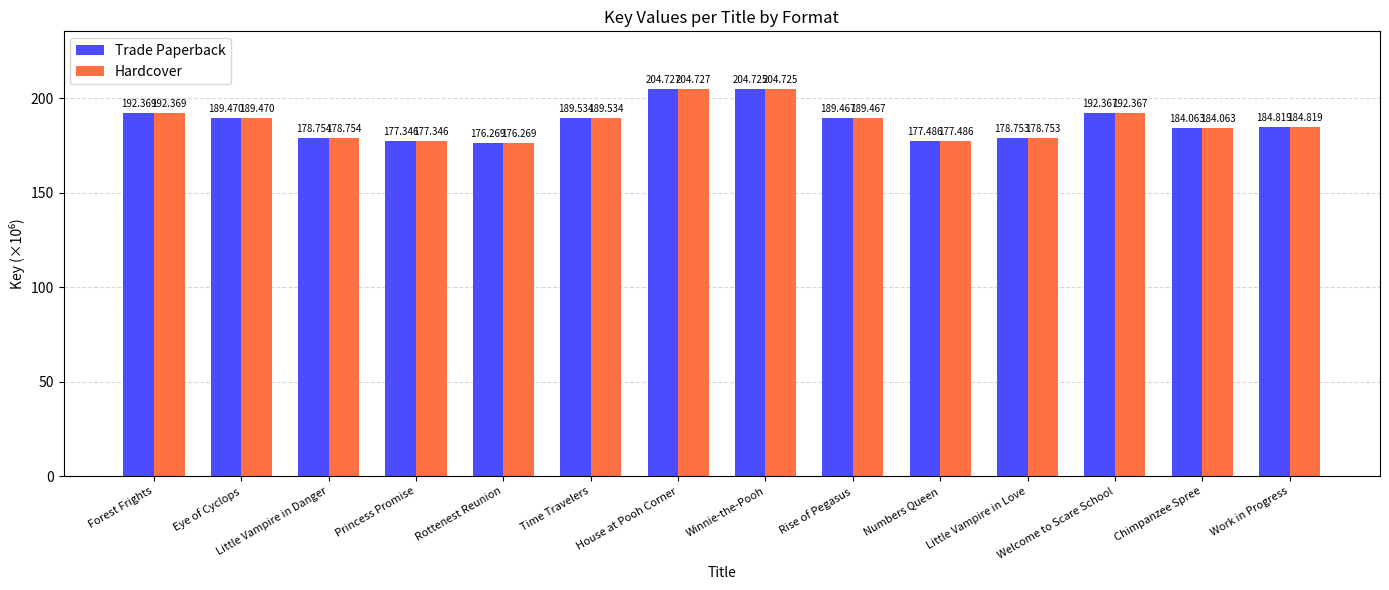

Which category has the lowest value in the Hardcover series?

Rottenest Reunion